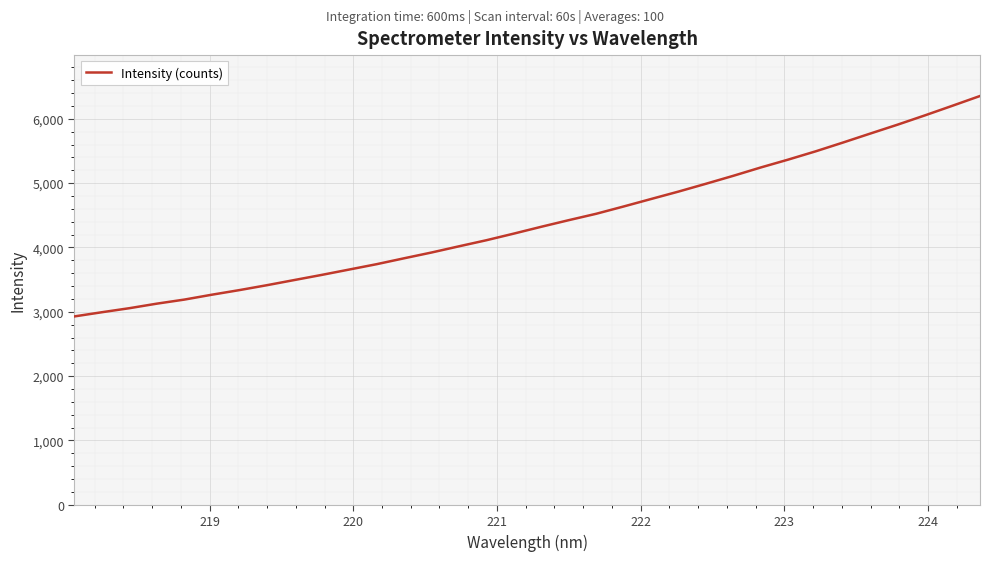

What is the smallest value displayed?

2928.3